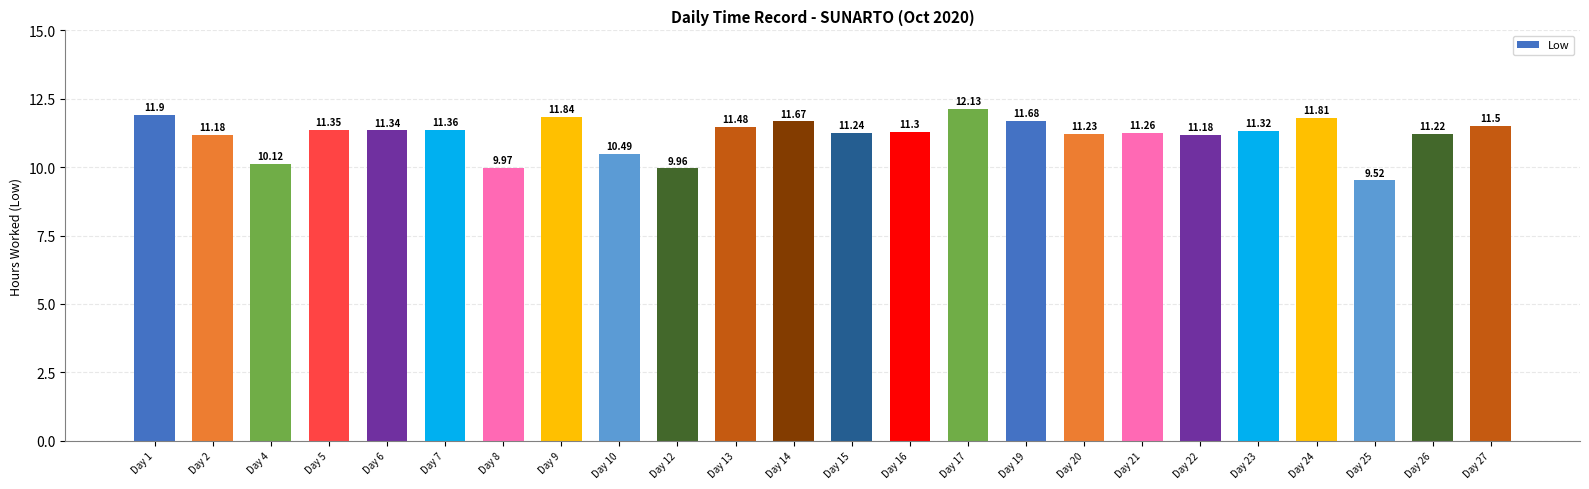

What is the difference between the maximum and minimum values?

2.6